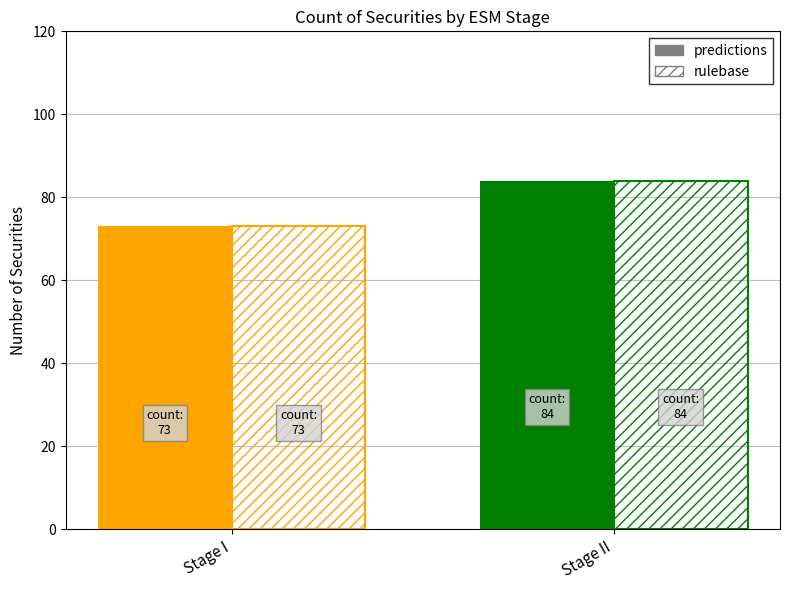

How many categories are shown in the chart?

2